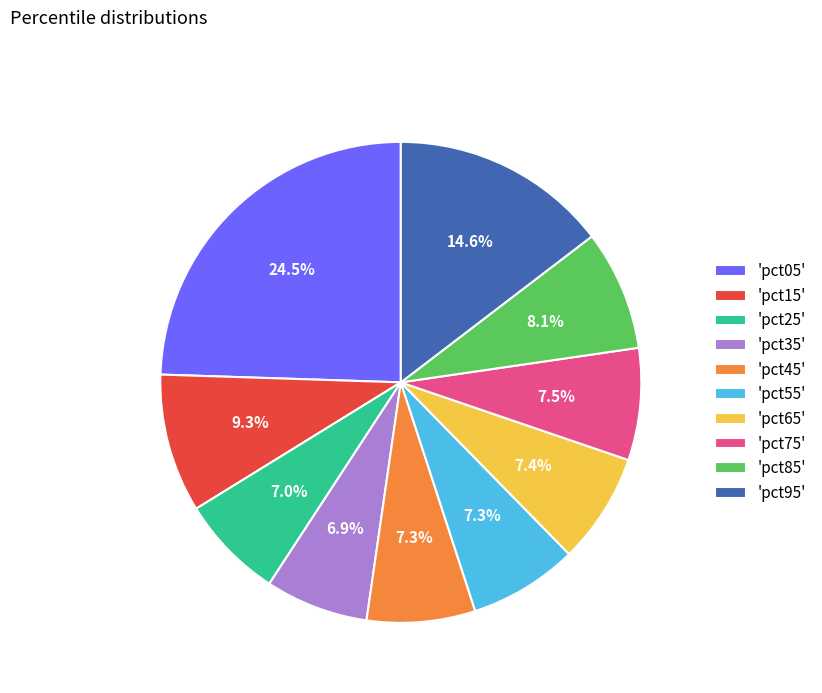

Does 'pct85' account for over 50% of the chart?

No